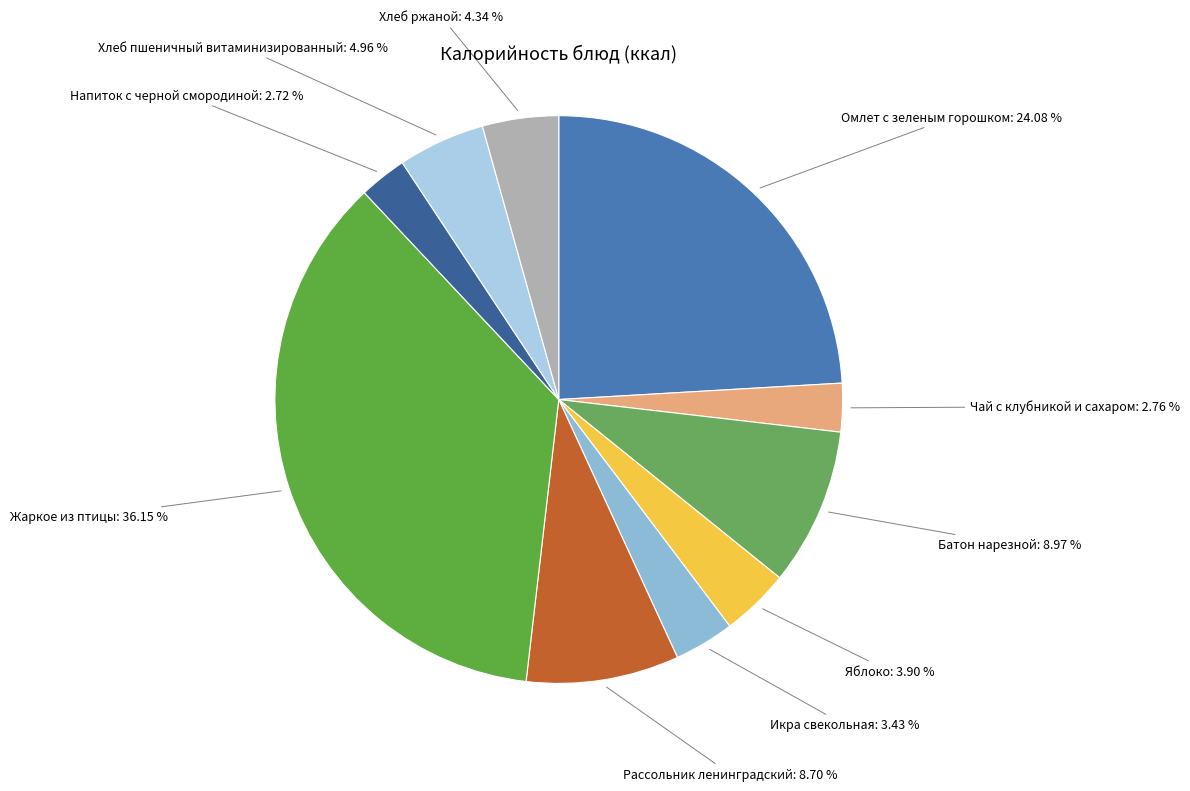

What is the total percentage of Омлет с зеленым горошком and Рассольник ленинградский?

32.8%